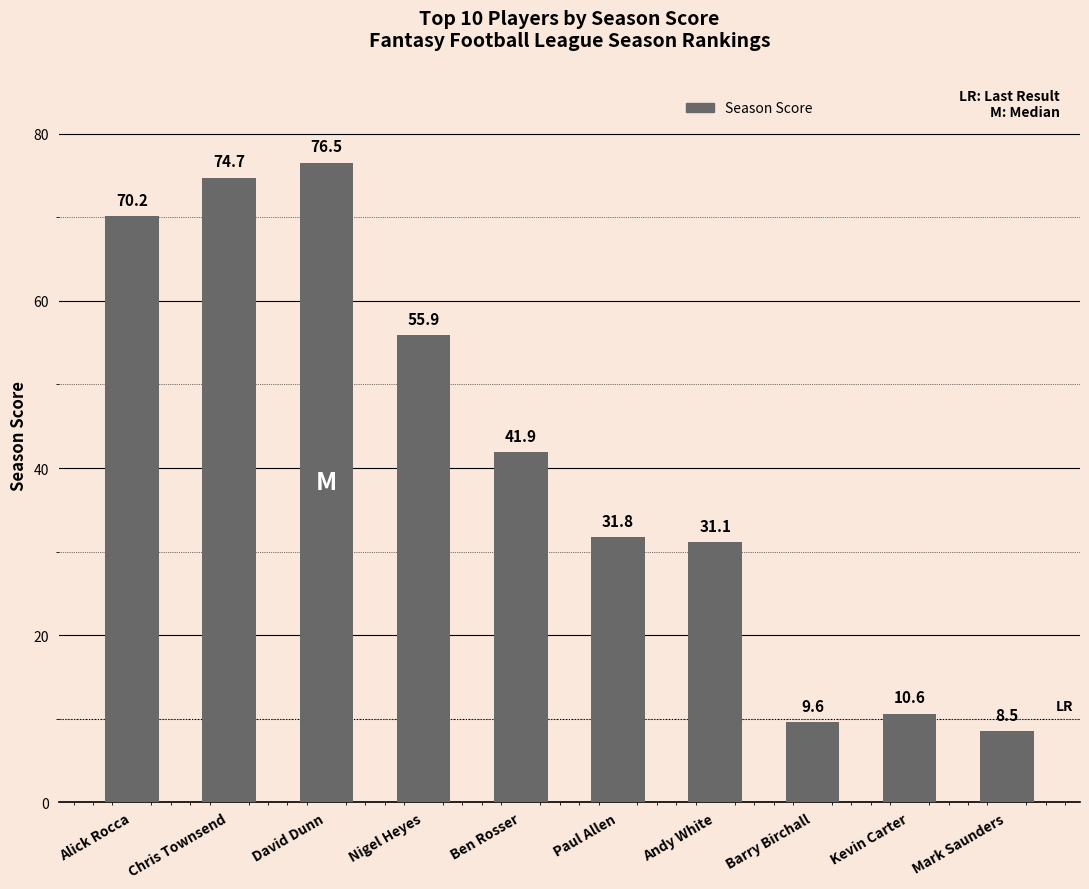

What is the difference between the second highest and second lowest values?

65.1